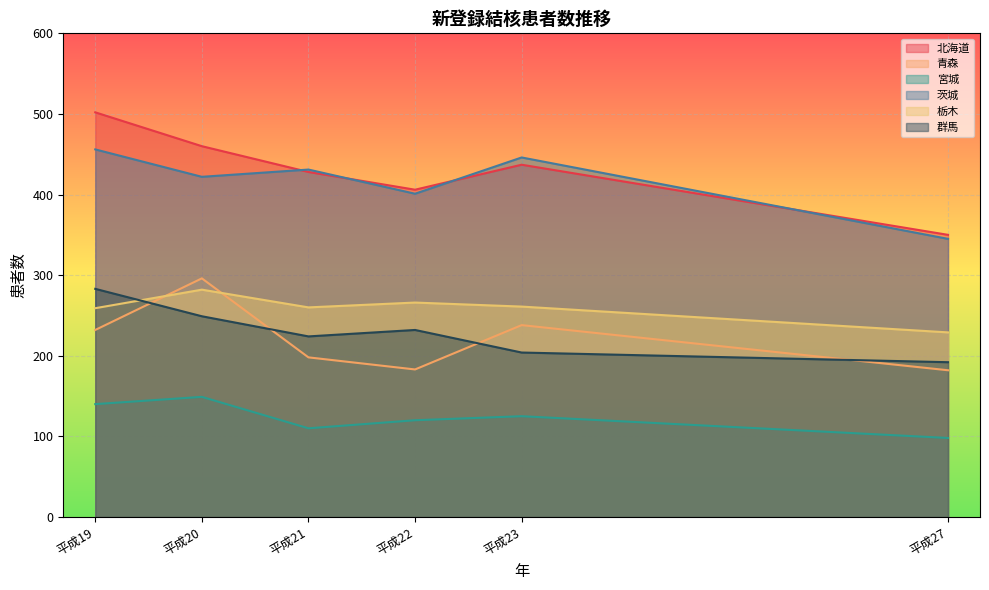

In 栃木, how many points are higher than both neighbors (excluding endpoints)?

2